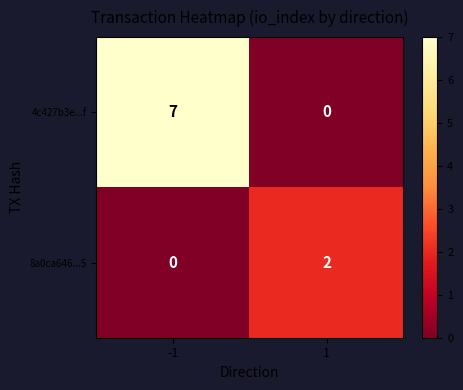

Rank the series by their average value, from lowest to highest.

8a0ca646...5, 4c427b3e...f